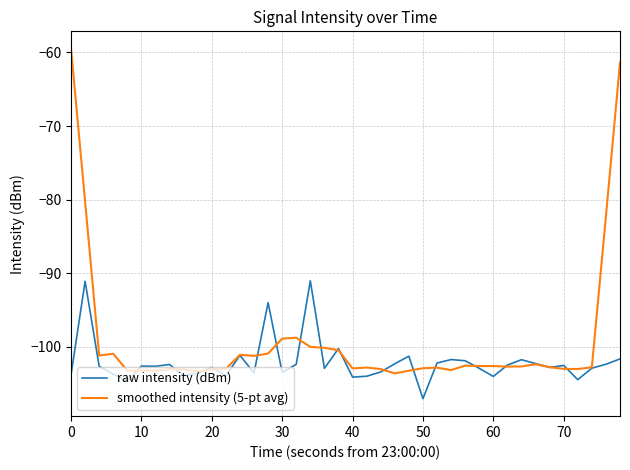

List the series in order of their peak value, lowest first.

raw intensity (dBm), smoothed intensity (5-pt avg)